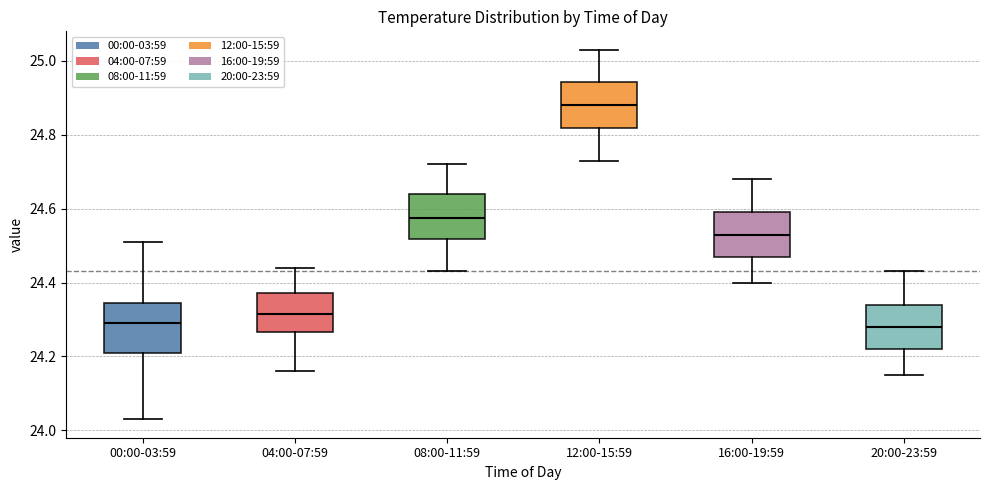

Reading left to right, transcribe this box plot: for each box, give where its median line is, the range the box spans, and where its two whiskers end, as read against the y-axis. The values are not printed on the chart, so give them approximately, as read against the axis.

00:00-03:59: median 24.30, box 24.22 to 24.34, whiskers 24.04 to 24.52
04:00-07:59: median 24.32, box 24.26 to 24.38, whiskers 24.16 to 24.44
08:00-11:59: median 24.58, box 24.52 to 24.64, whiskers 24.44 to 24.72
12:00-15:59: median 24.88, box 24.82 to 24.94, whiskers 24.74 to 25.04
16:00-19:59: median 24.54, box 24.48 to 24.60, whiskers 24.40 to 24.68
20:00-23:59: median 24.28, box 24.22 to 24.34, whiskers 24.16 to 24.44